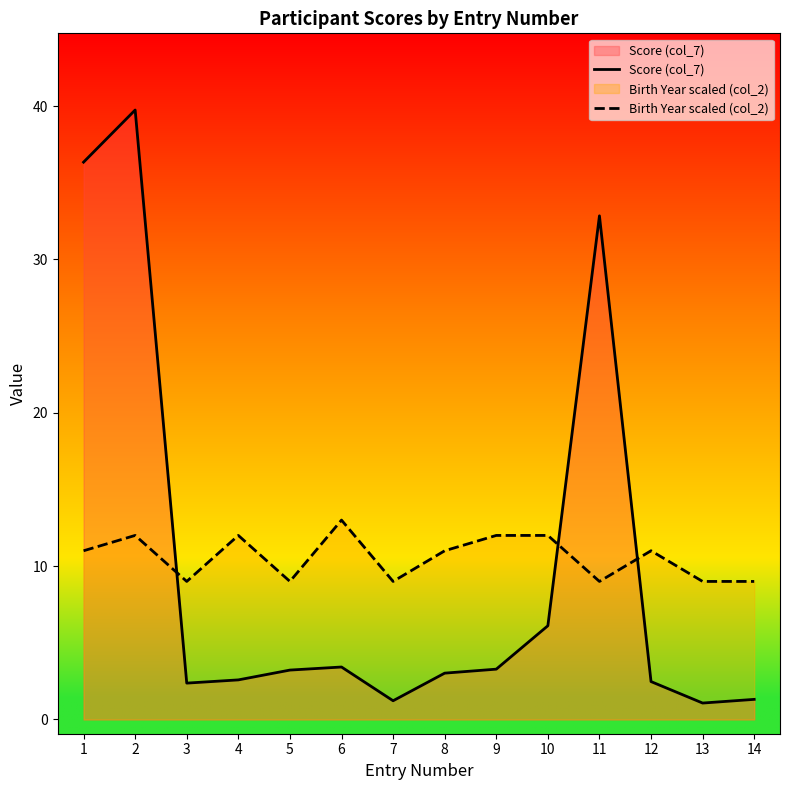

At which label does Score (col_7) first exceed 3?

1